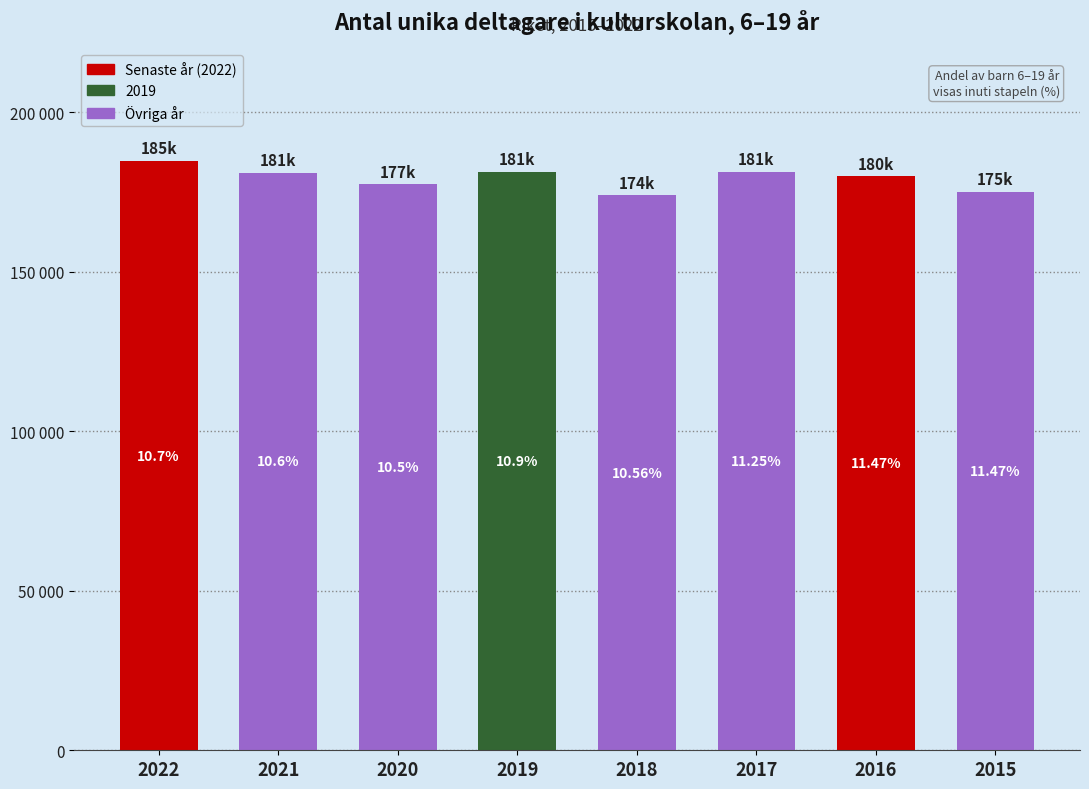

Reading left to right, extract all data points from this chart.

184754	181060	177378	181200	173900	181200	179900	175000